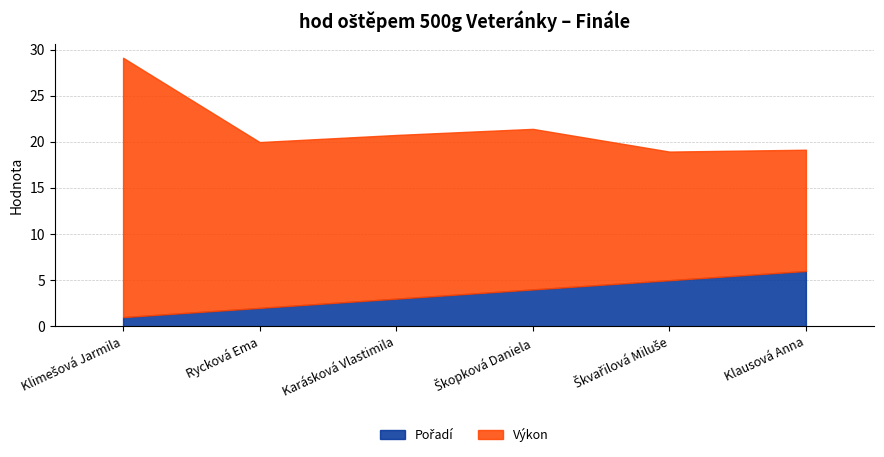

Does the chart display data point markers on the line(s)?

No